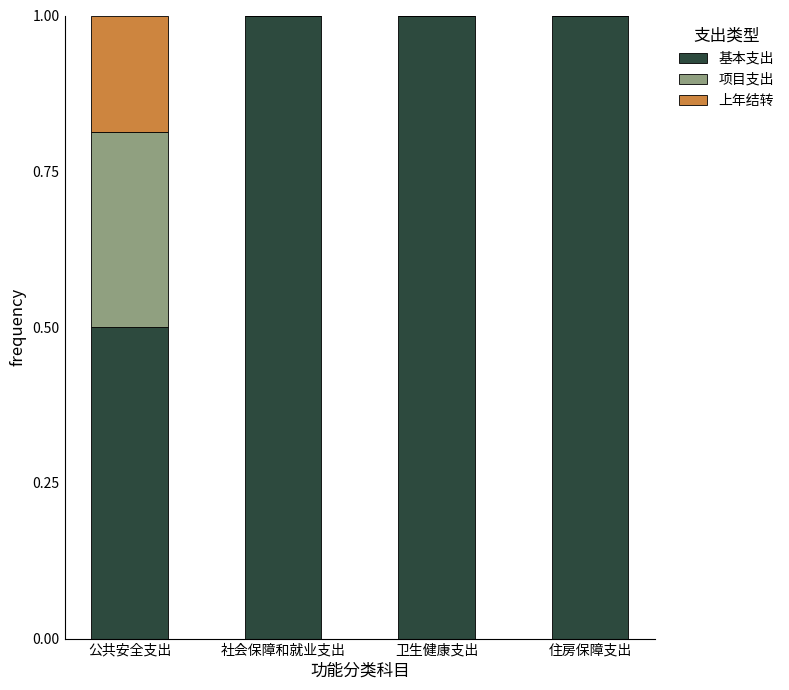

True or false: 基本支出 has a value of 0.5 at 公共安全支出.

True